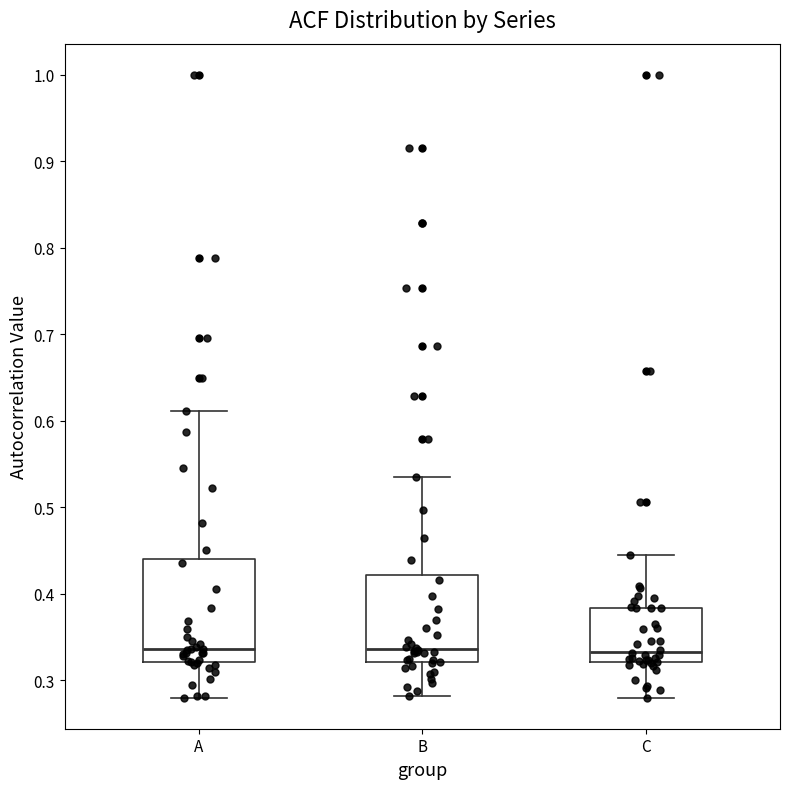

Reading left to right, transcribe this box plot: for each box, give where its median line is, the range the box spans, and where its two whiskers end, as read against the y-axis. The values are not printed on the chart, so give them approximately, as read against the axis.

A: median 0.34, box 0.32 to 0.44, whiskers 0.28 to 0.61
B: median 0.34, box 0.32 to 0.42, whiskers 0.28 to 0.54
C: median 0.33, box 0.32 to 0.38, whiskers 0.28 to 0.45